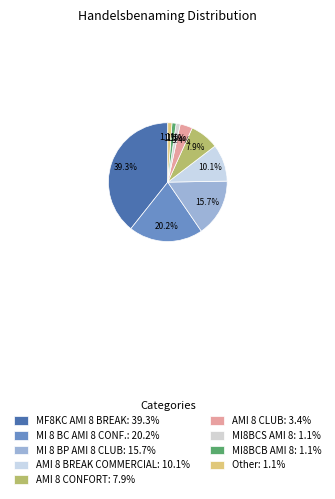

How many segments does this pie chart have?

9